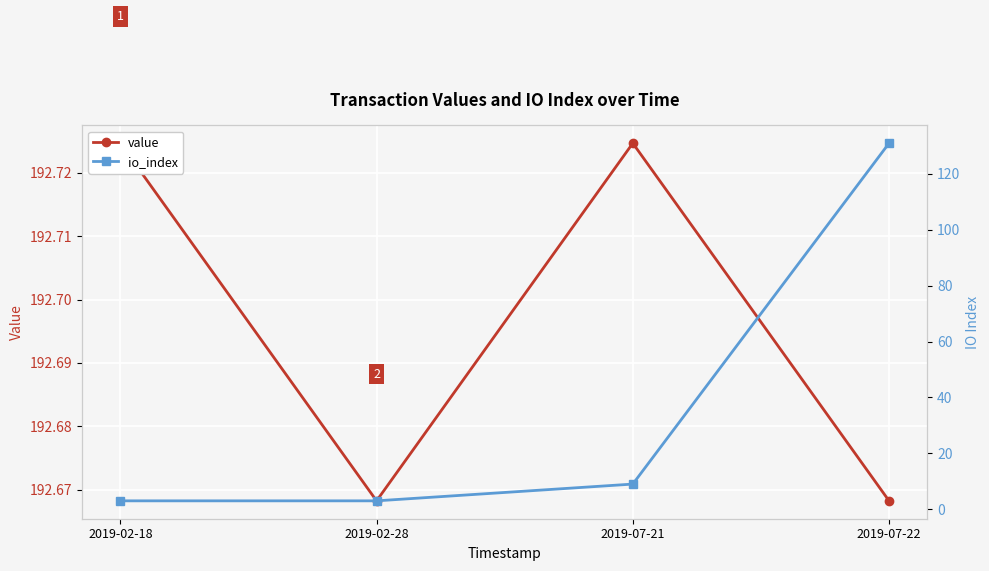

What is the lowest value of the value series?

192.7